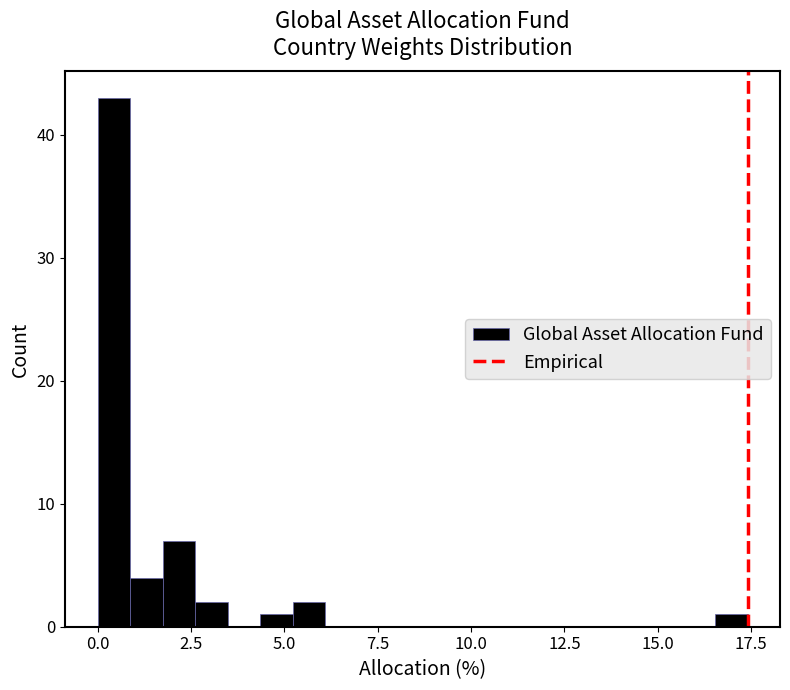

Around what value on the x-axis is the tallest bar? Give the approximate position of its centre, as read against the axis.

0.5